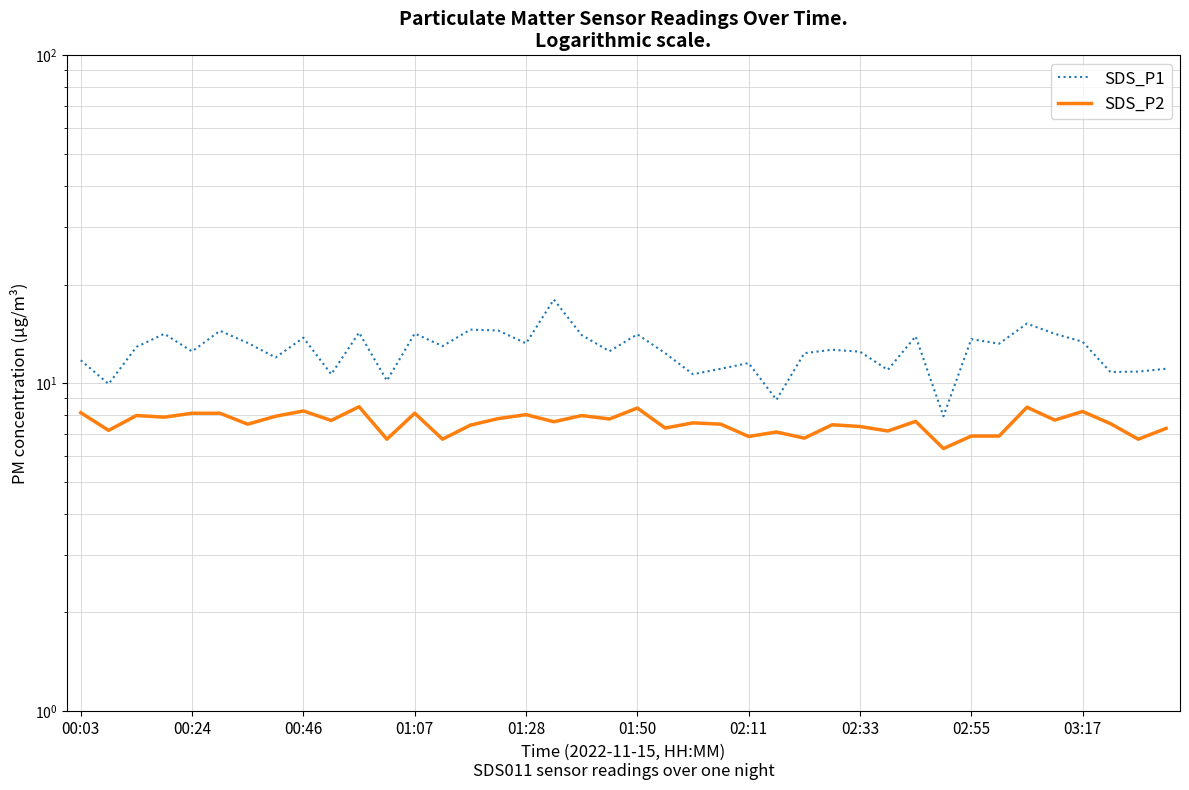

What value does the SDS_P2 series have at 38?

6.8